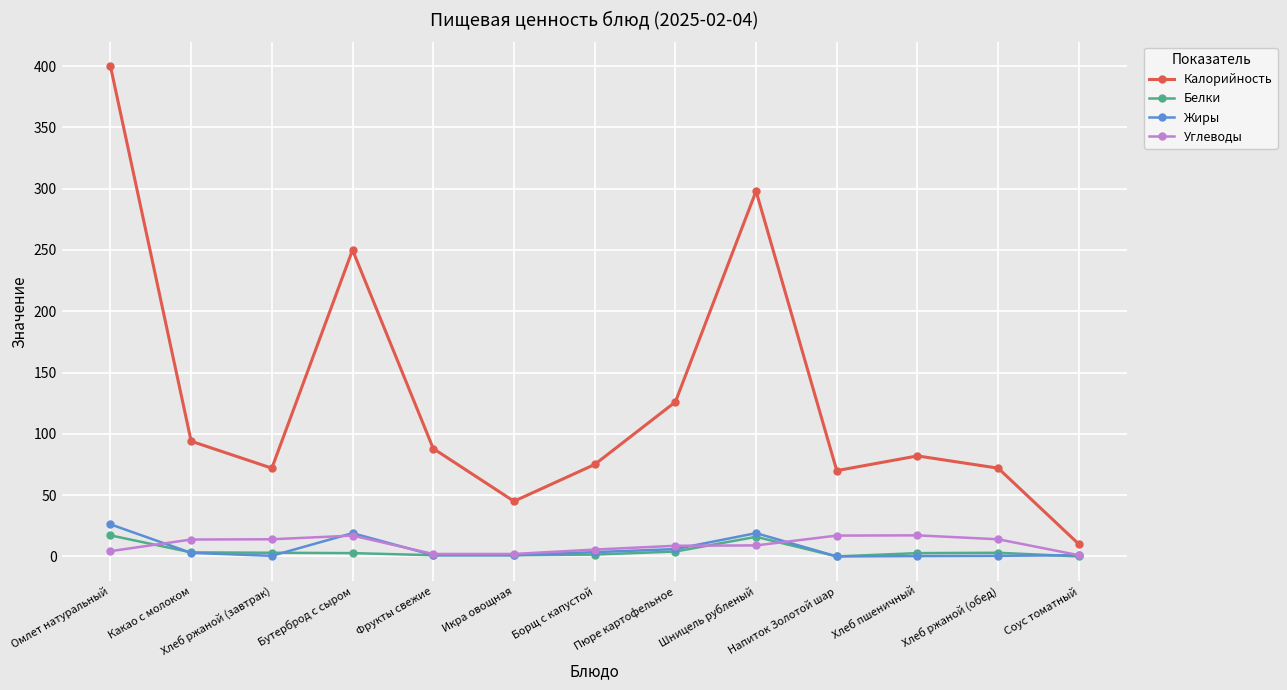

What is the difference between the Белки values at Напиток Золотой шар and Хлеб ржаной (обед)?

3.0